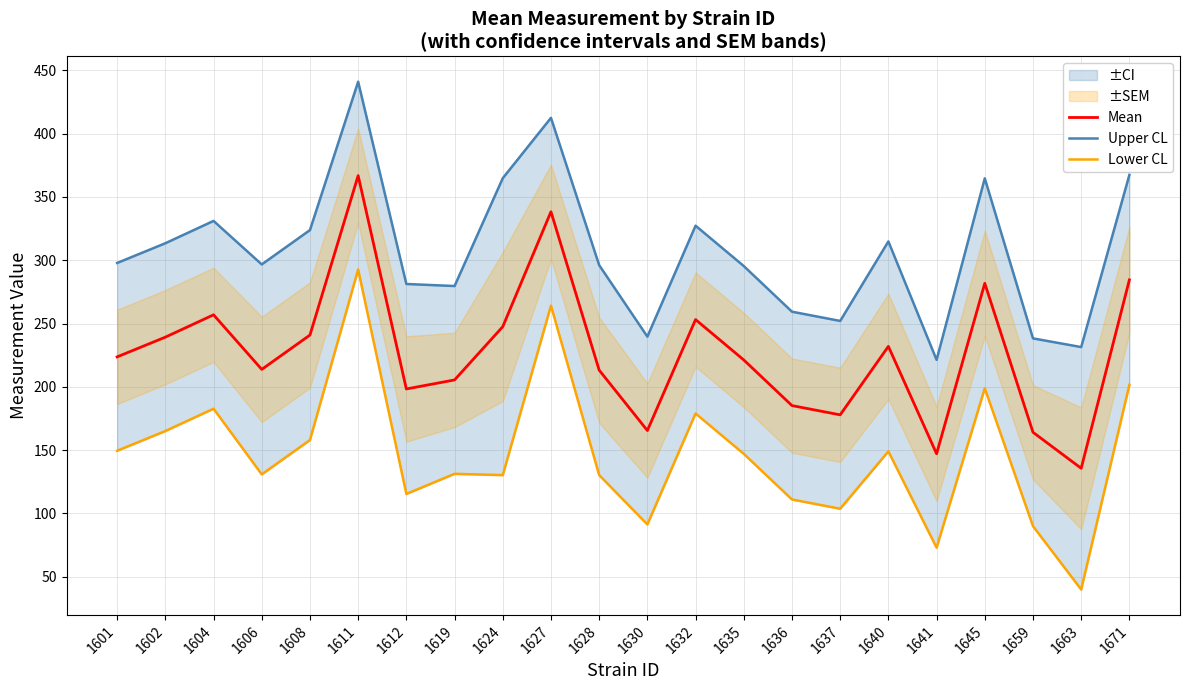

Rank the series by their maximum value, from highest to lowest.

Upper CL, Mean, Lower CL